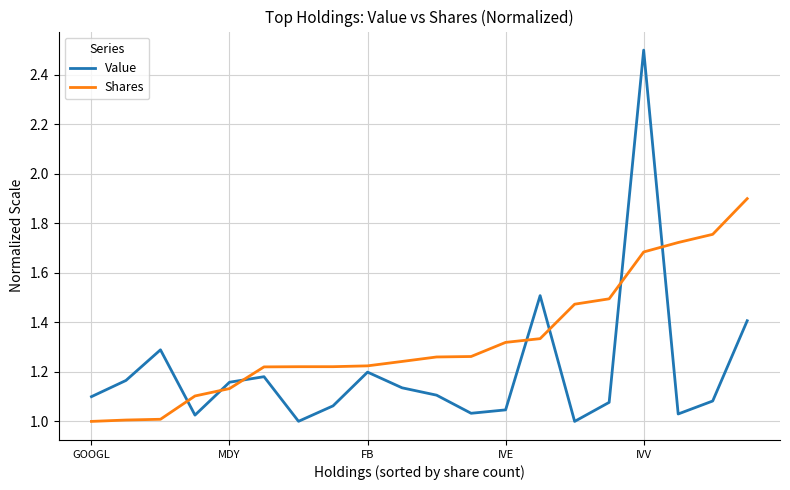

True or false: Value and Shares cross at least once.

True